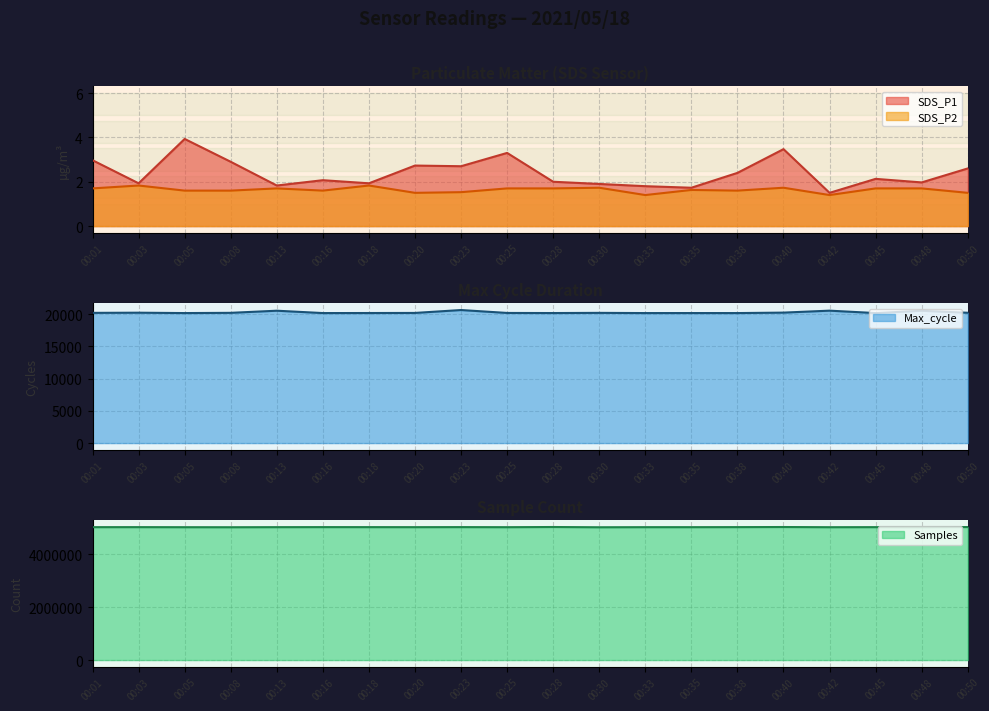

True or false: Samples and SDS_P2 cross at least once.

False